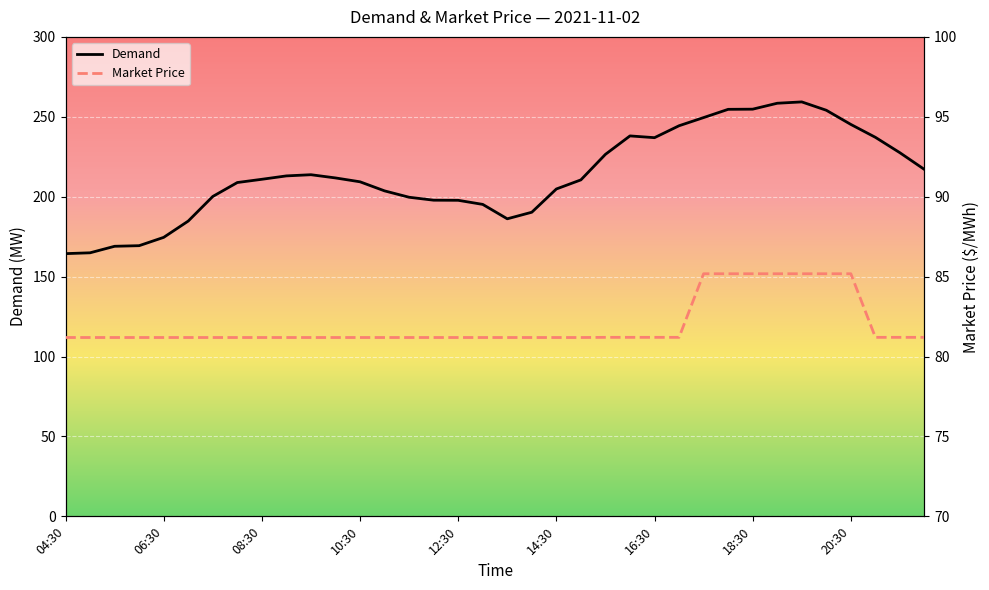

How many values in the Demand series exceed 210?

19